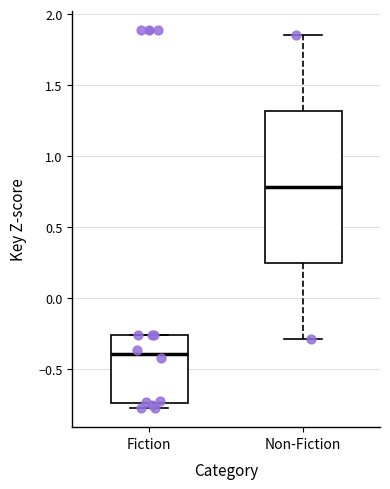

Reading left to right, read every box against the y-axis: the position of its median line, the range the box covers, and the ends of its whiskers. The values are not printed on the chart, so give them approximately, as read against the axis.

Fiction: median -0.40, box -0.75 to -0.25, whiskers -0.80 to -0.25
Non-Fiction: median 0.80, box 0.25 to 1.30, whiskers -0.30 to 1.85